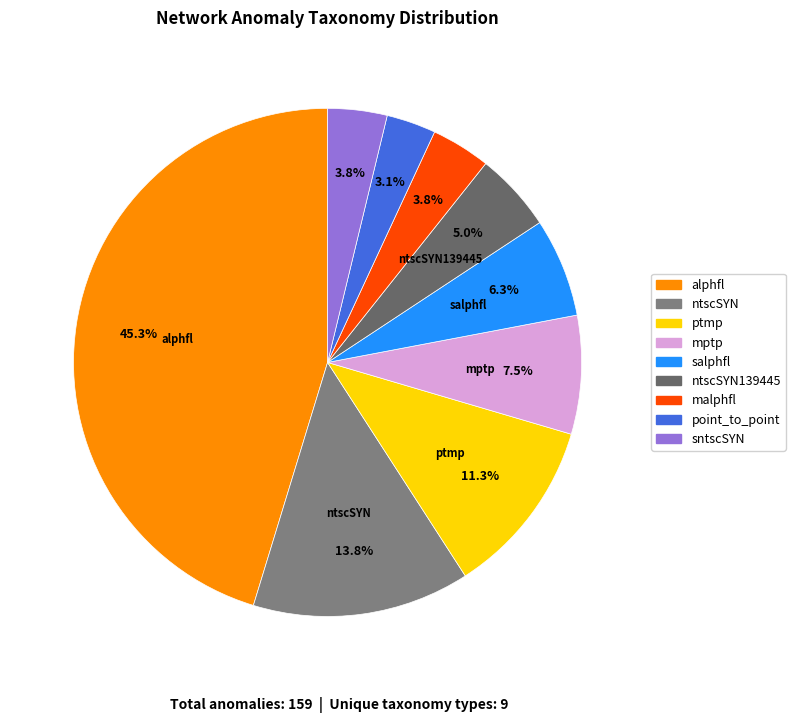

How many segments does this pie chart have?

9